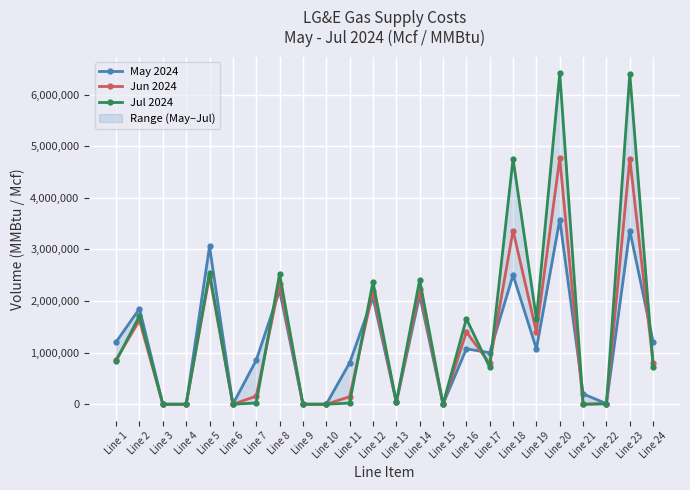

Reading left to right, transcribe all the data shown in this chart.

May 2024: Line 1=1206711	Line 2=1852600	Line 3=0	Line 4=0	Line 5=3059311	Line 6=0	Line 7=852700	Line 8=2206611	Line 9=0	Line 10=0	Line 11=800657	Line 12=2071935	Line 13=36384	Line 14=2108319	Line 15=362	Line 16=1073626	Line 17=997947	Line 18=2504000	Line 19=1073626	Line 20=3577626	Line 21=200000	Line 22=11126	Line 23=3366500	Line 24=1209073
Jun 2024: Line 1=862910	Line 2=1625300	Line 3=0	Line 4=0	Line 5=2488210	Line 6=0	Line 7=155100	Line 8=2333110	Line 9=0	Line 10=0	Line 11=145634	Line 12=2190713	Line 13=33913	Line 14=2224626	Line 15=282	Line 16=1400118	Line 17=790313	Line 18=3366500	Line 19=1400118	Line 20=4766618	Line 21=0	Line 22=9618	Line 23=4757000	Line 24=799931
Jul 2024: Line 1=838270	Line 2=1712800	Line 3=0	Line 4=0	Line 5=2551070	Line 6=0	Line 7=24200	Line 8=2526870	Line 9=0	Line 10=0	Line 11=22723	Line 12=2372648	Line 13=38083	Line 14=2410731	Line 15=149	Line 16=1657020	Line 17=715479	Line 18=4757000	Line 19=1657020	Line 20=6414020	Line 21=0	Line 22=9520	Line 23=6404500	Line 24=724999